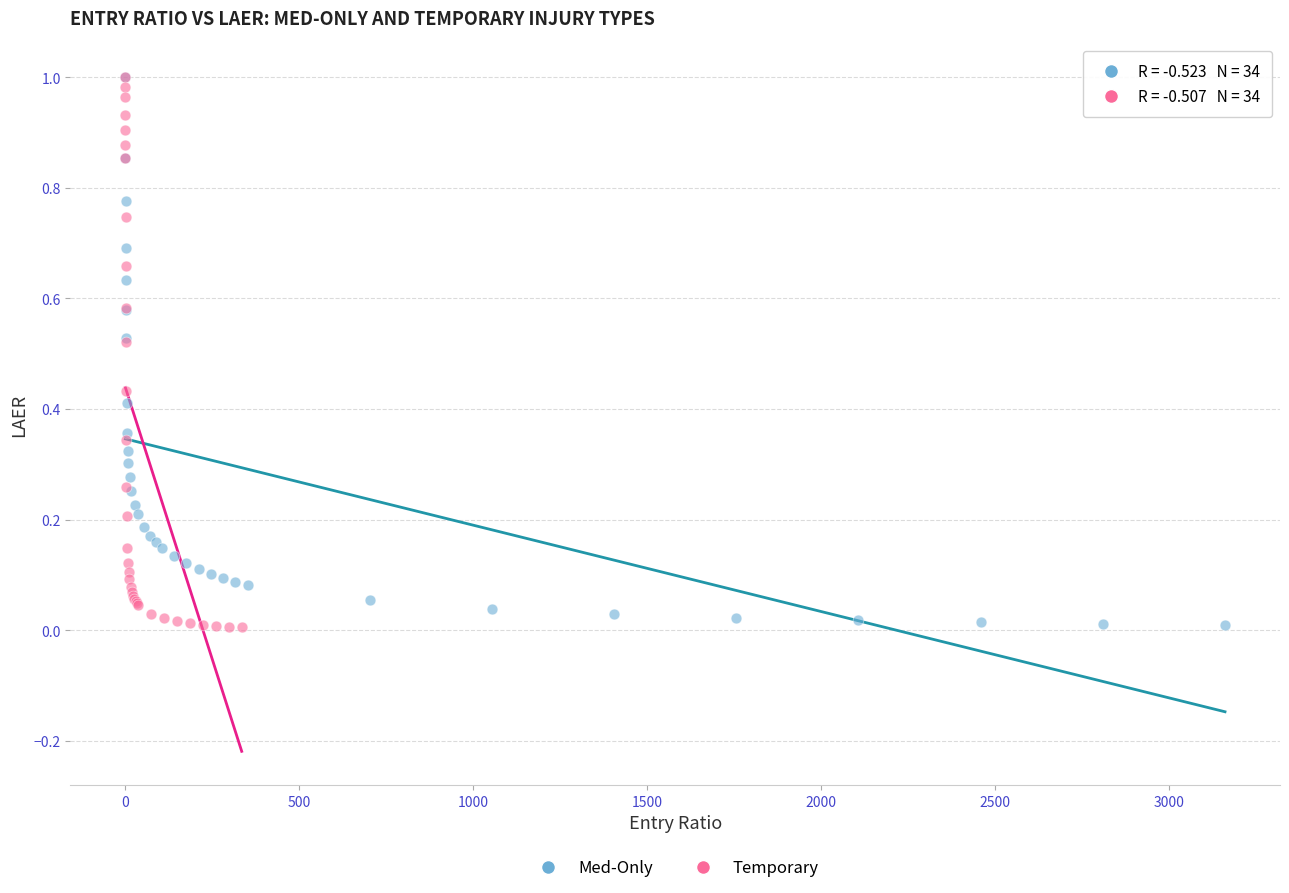

Which series has the largest Y range (max minus min)?

Temporary